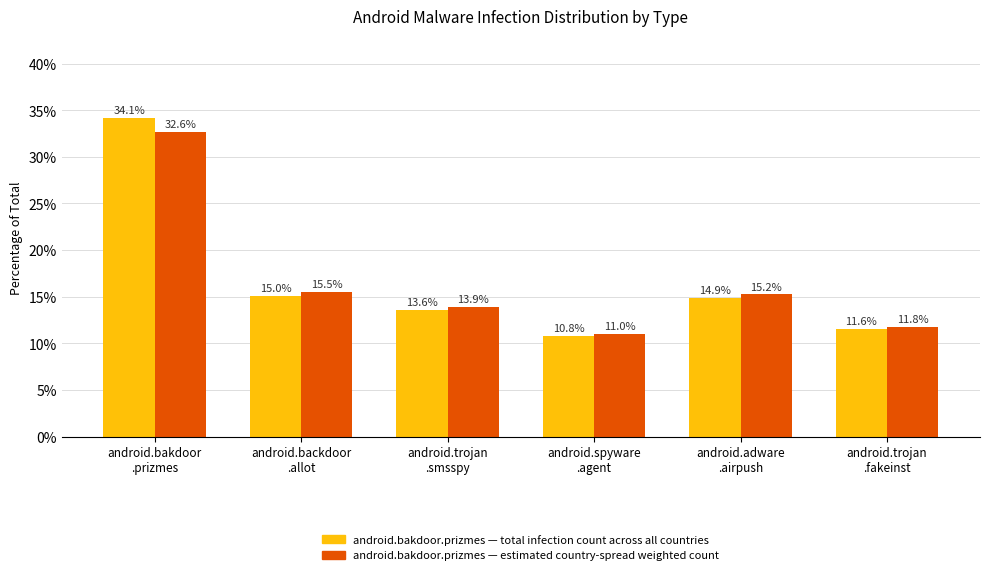

What position from the right is android.adware
.airpush?

2